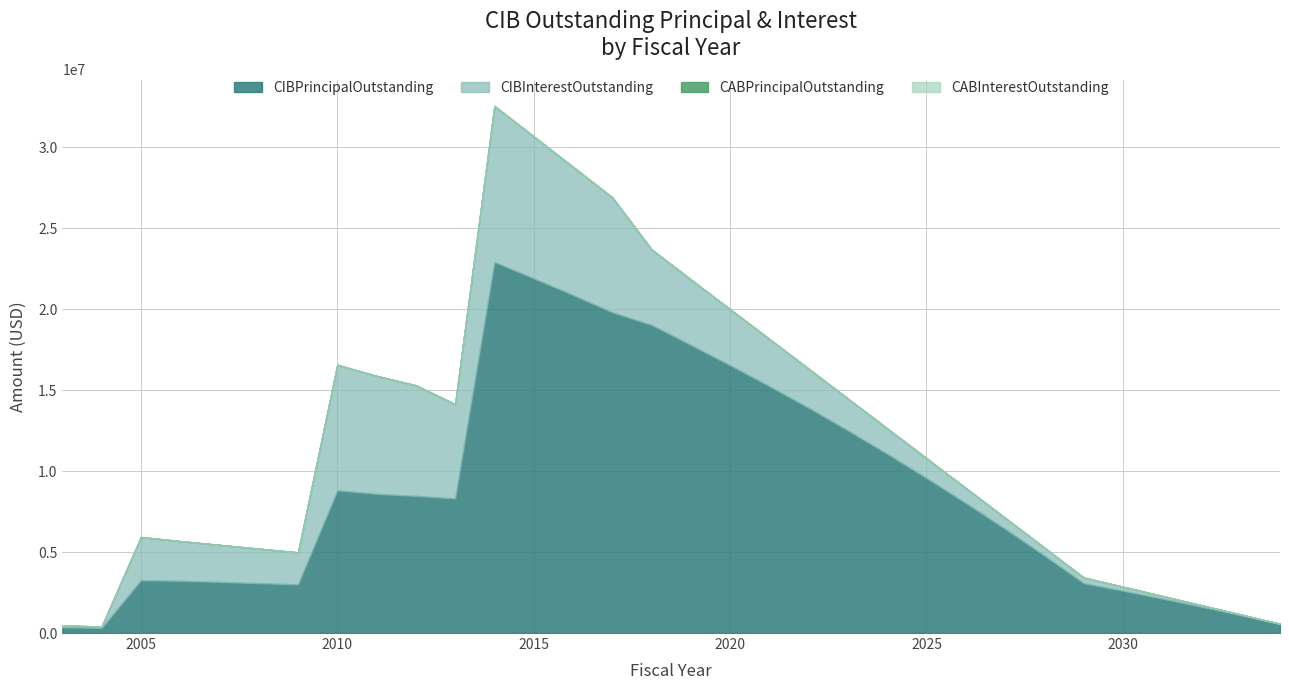

Reading left to right, extract all data points from this chart.

CIBInterestOutstanding: 109250.0	89125.0	2670363.5	2450321.0	2288328.8	2130095.5	1975908.8	7751887.3	7284318.3	6829739.0	5822332.5	9638780.3	8764920.0	7915539.2	7095911.5	4665662.7	4044512.7	3458912.7	2912562.7	2413362.6	1965087.6	1569712.6	1224368.8	926712.6	679662.6	486400.0	350365.6	250846.9	165956.2	96850.0	44400.0	11200.0
CIBPrincipalOutstanding: 350000.0	320000.0	3260000.0	3225000.0	3155000.0	3080000.0	3005000.0	8815000.0	8595000.0	8470000.0	8309000.0	22915000.0	21907000.0	20874000.0	19808000.0	19030000.0	17790000.0	16535000.0	15245000.0	13905000.0	12510000.0	11065000.0	9570000.0	8025000.0	6435000.0	4785000.0	3080000.0	2610000.0	2125000.0	1620000.0	1100000.0	560000.0
CABPrincipalOutstanding: 0.0	0.0	0.0	0.0	0.0	0.0	0.0	0.0	0.0	0.0	0.0	0.0	0.0	0.0	0.0	0.0	0.0	0.0	0.0	0.0	0.0	0.0	0.0	0.0	0.0	0.0	0.0	0.0	0.0	0.0	0.0	0.0
CABInterestOutstanding: 0.0	0.0	0.0	0.0	0.0	0.0	0.0	0.0	0.0	0.0	0.0	0.0	0.0	0.0	0.0	0.0	0.0	0.0	0.0	0.0	0.0	0.0	0.0	0.0	0.0	0.0	0.0	0.0	0.0	0.0	0.0	0.0